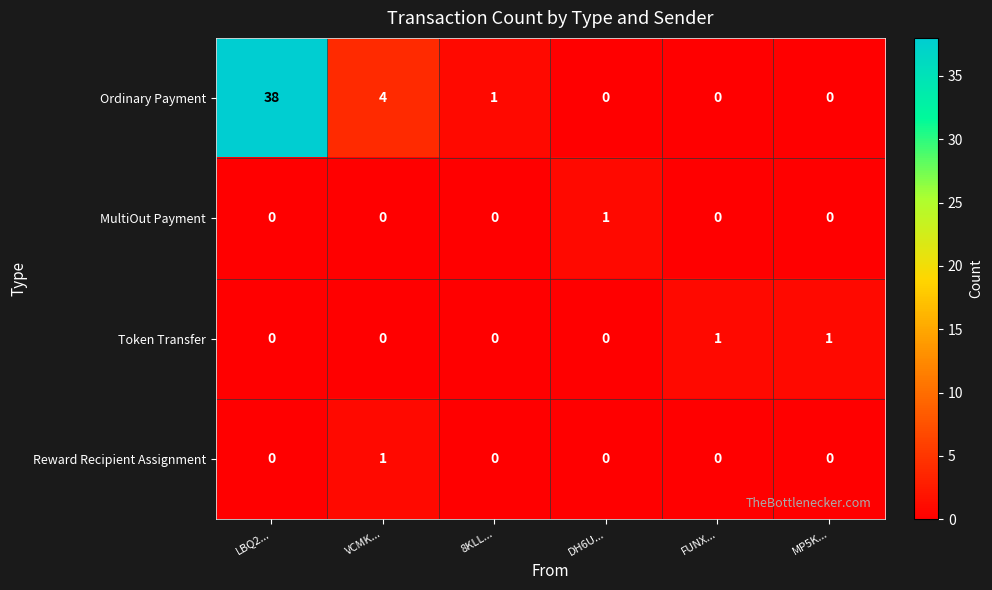

What is the greatest value displayed?

38